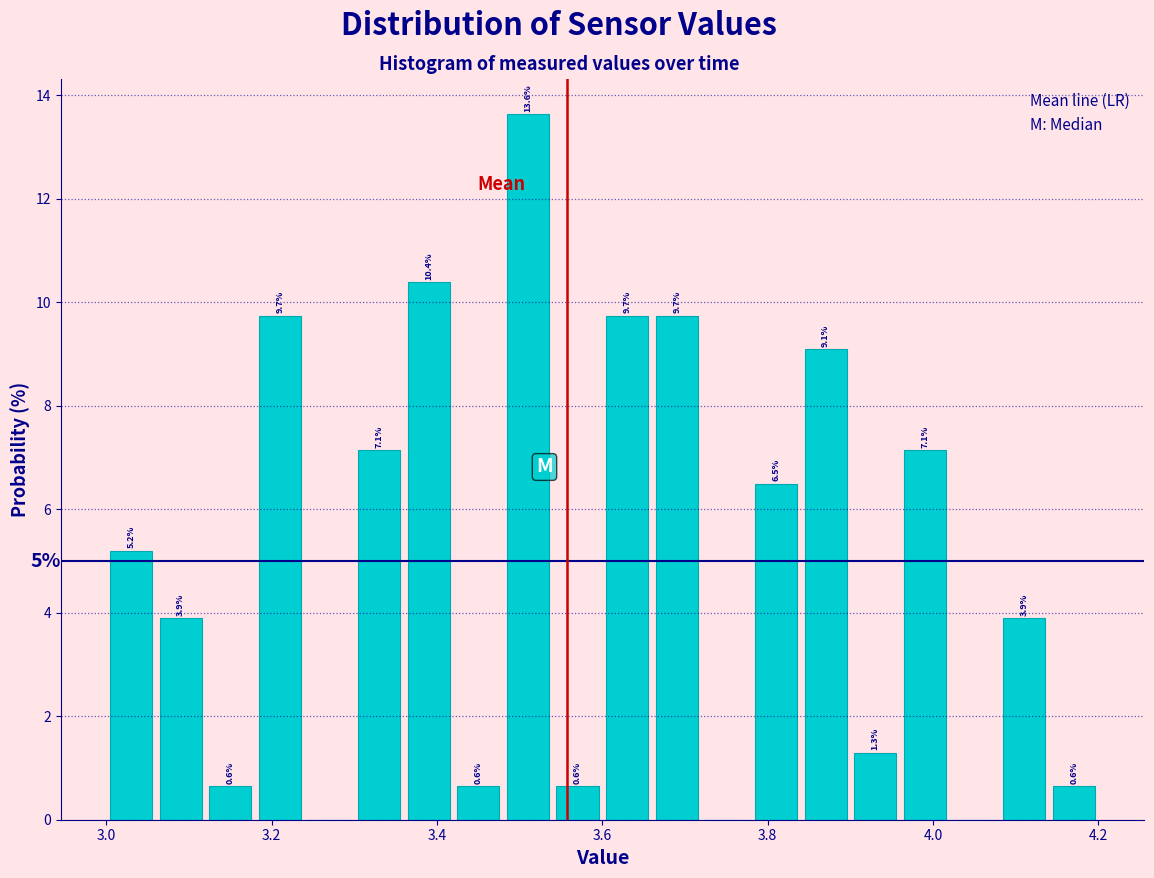

Read against the x-axis, roughly where is the centre of the tallest bar?

3.52